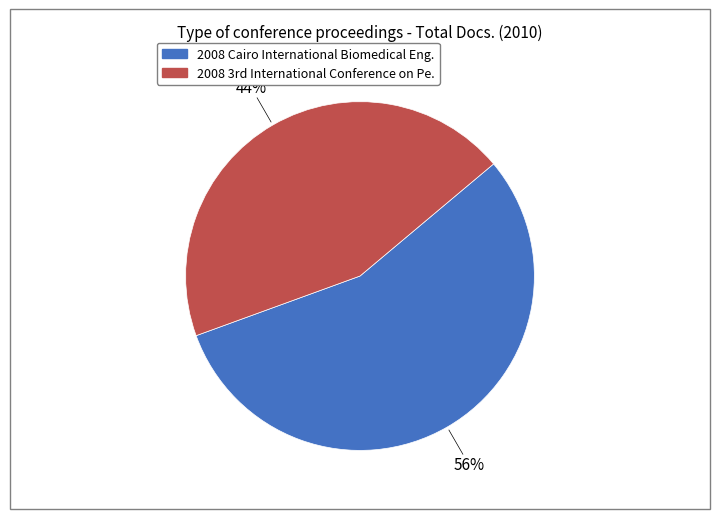

To the nearest percent, what is the average slice percentage?

50%